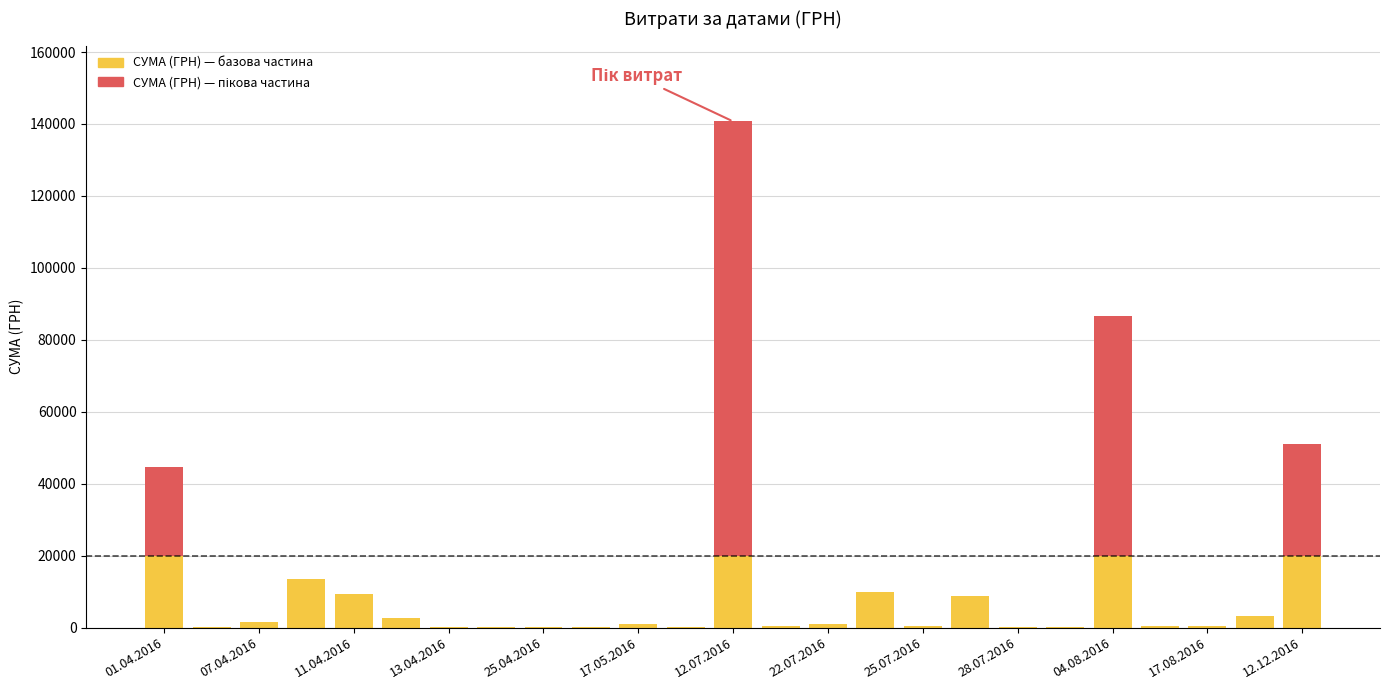

What is the sum of all СУМА (ГРН) — базова частина values?

134176.9